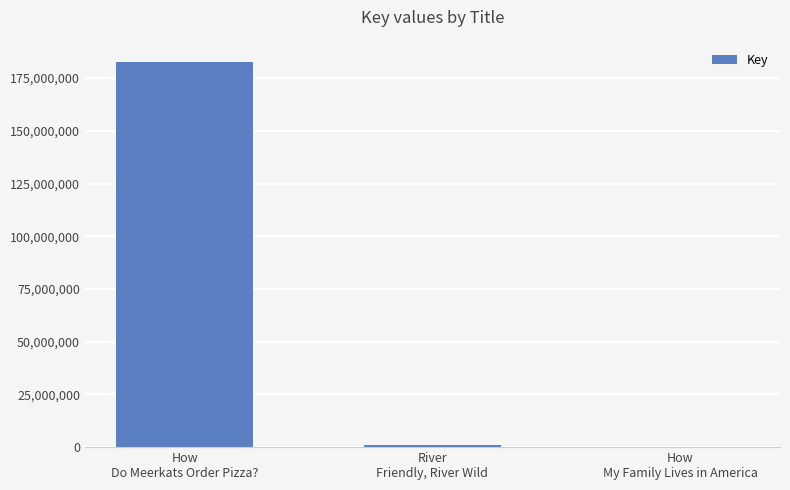

Reading right to left, transcribe all the data shown in this chart.

7158	1205520	182764121